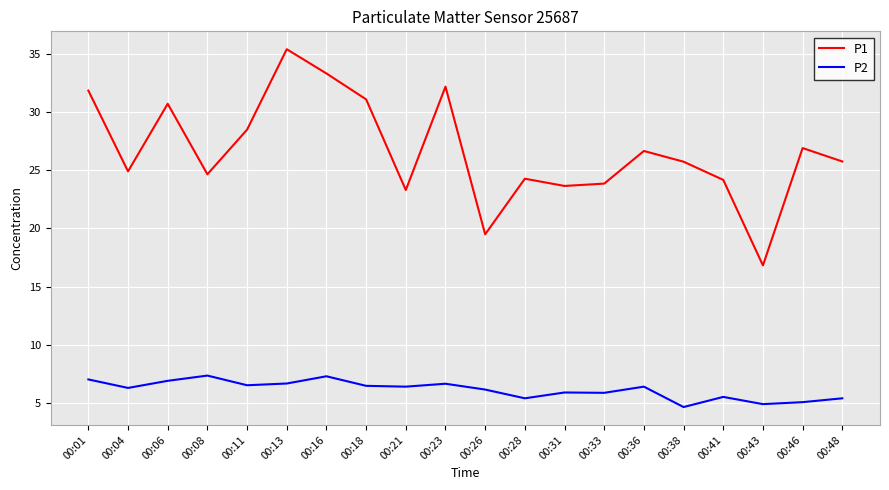

True or false: P1 and P2 intersect in this chart.

False